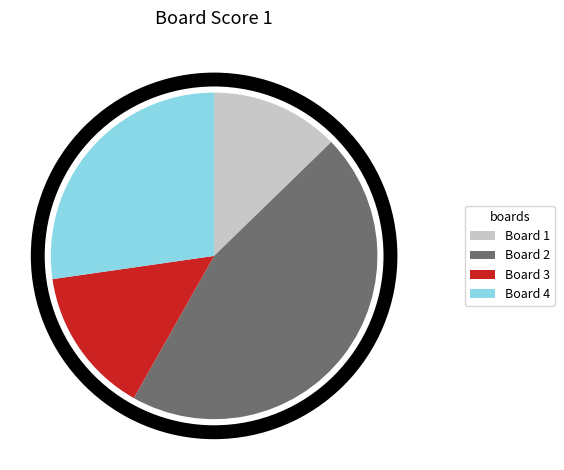

Is there a majority slice in this chart?

No